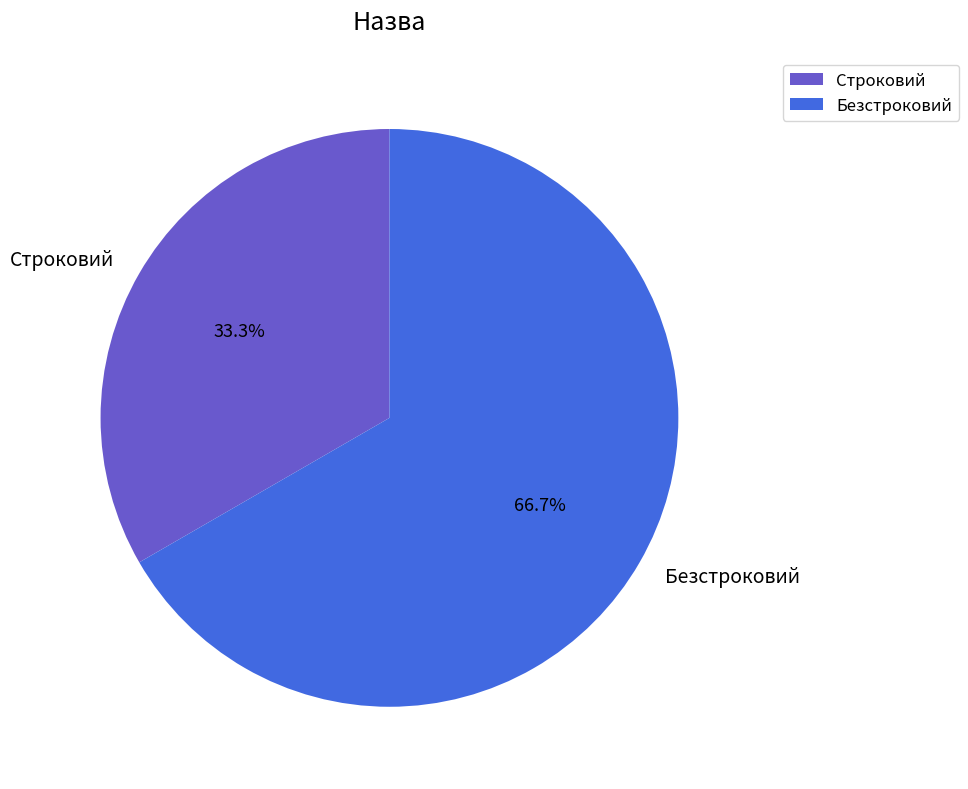

To the nearest percent, what is the average slice percentage?

50%